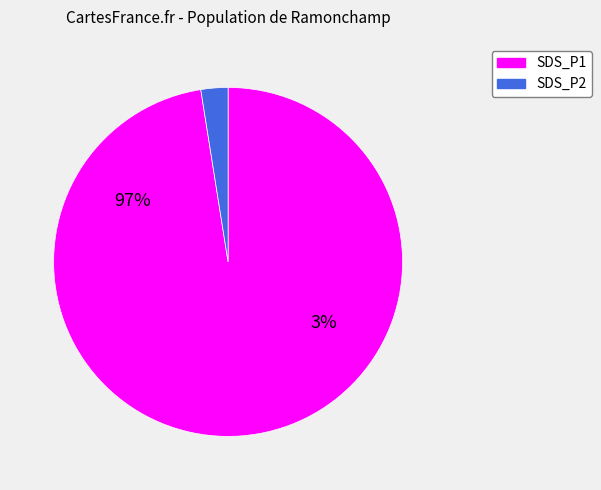

To the nearest percent, what portion does 28 represent?

2%